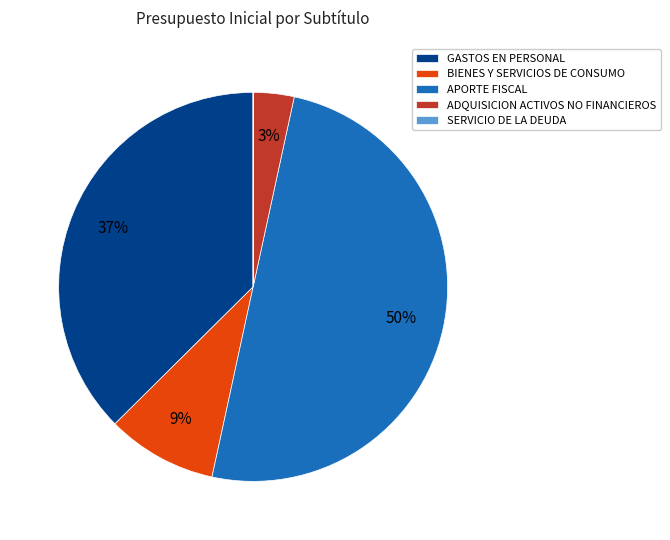

To the nearest percent, what percentage of the pie is BIENES Y SERVICIOS DE CONSUMO?

9%